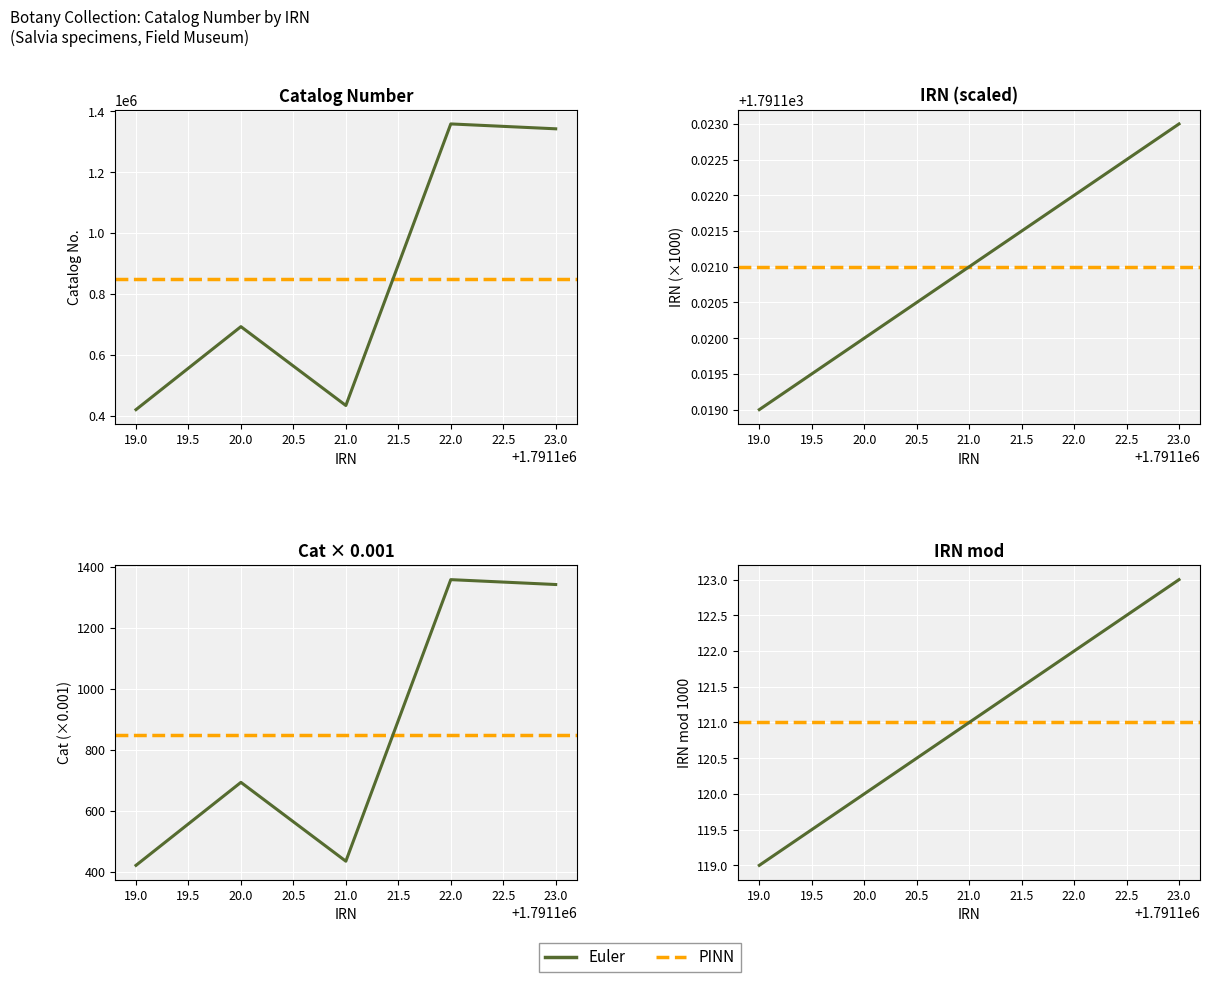

How many categories are shown in the chart?

5